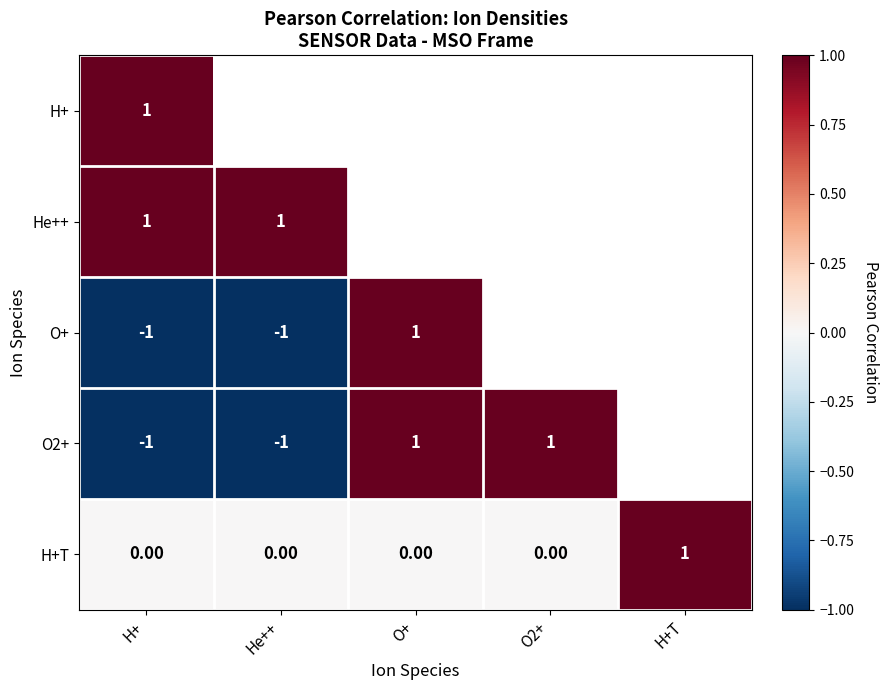

Is the value of H+T at O+ greater than the value of O+ at O+?

No